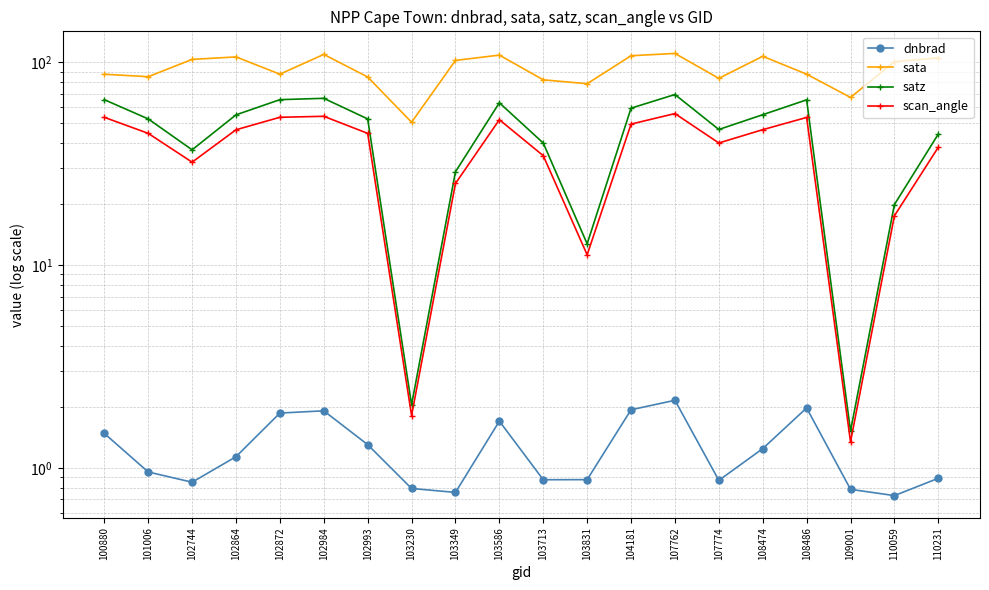

What is the maximum value shown in the chart?

110.5